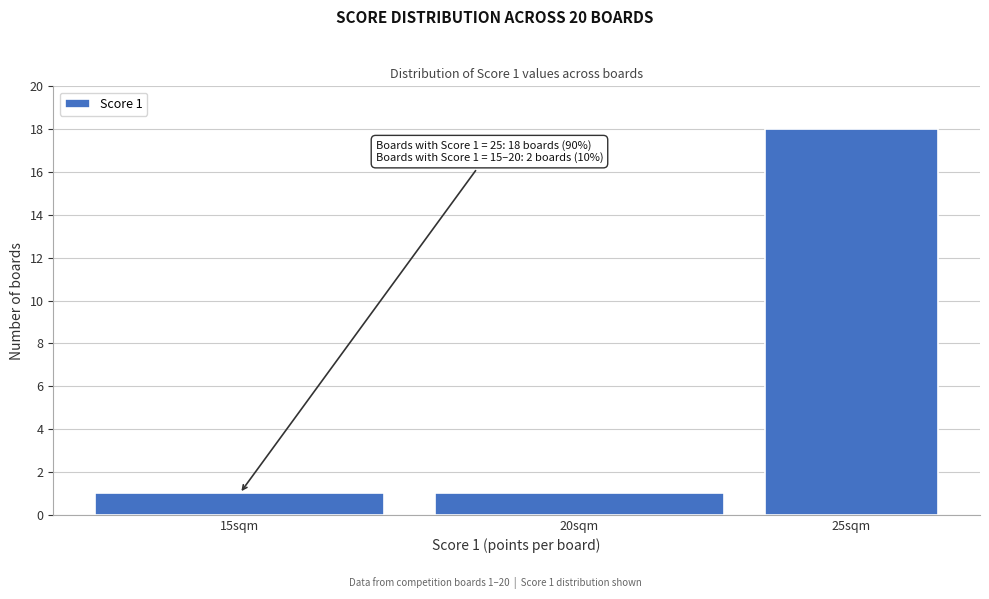

Reading left to right, extract all data points from this chart.

1	1	18